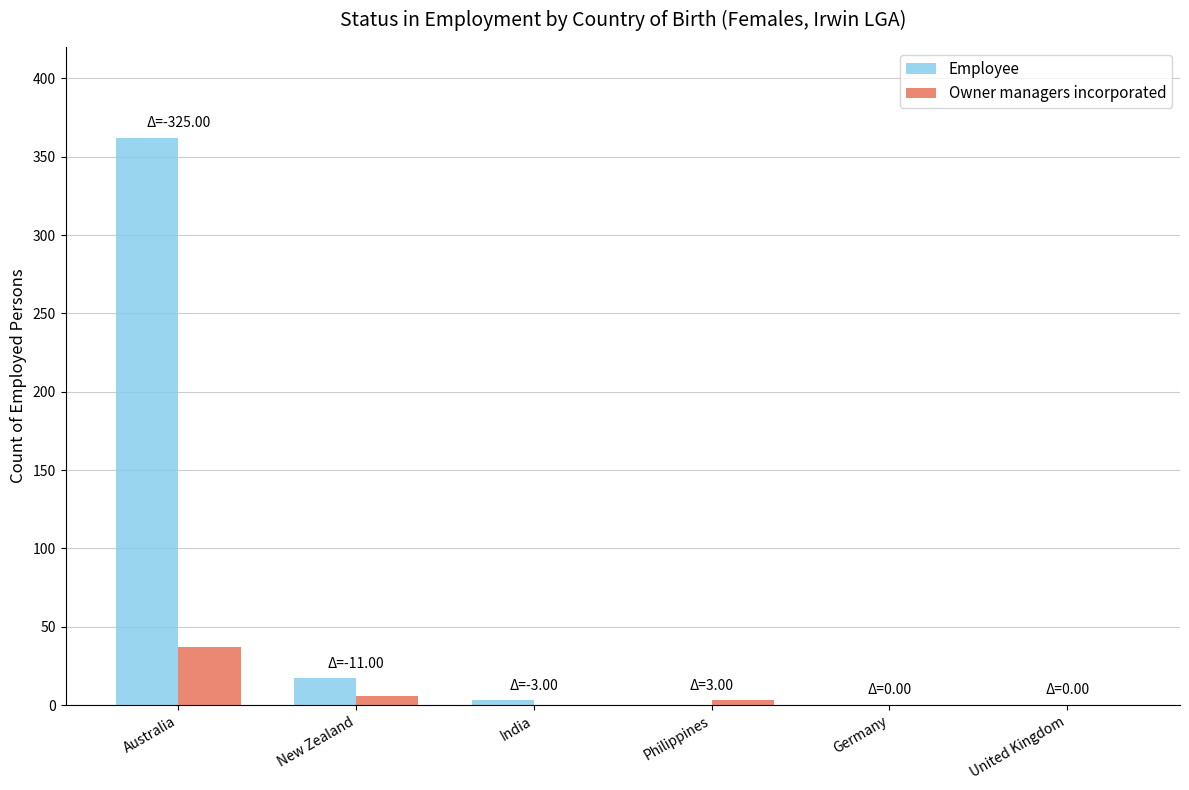

At which category is the sum across all series the highest?

Australia